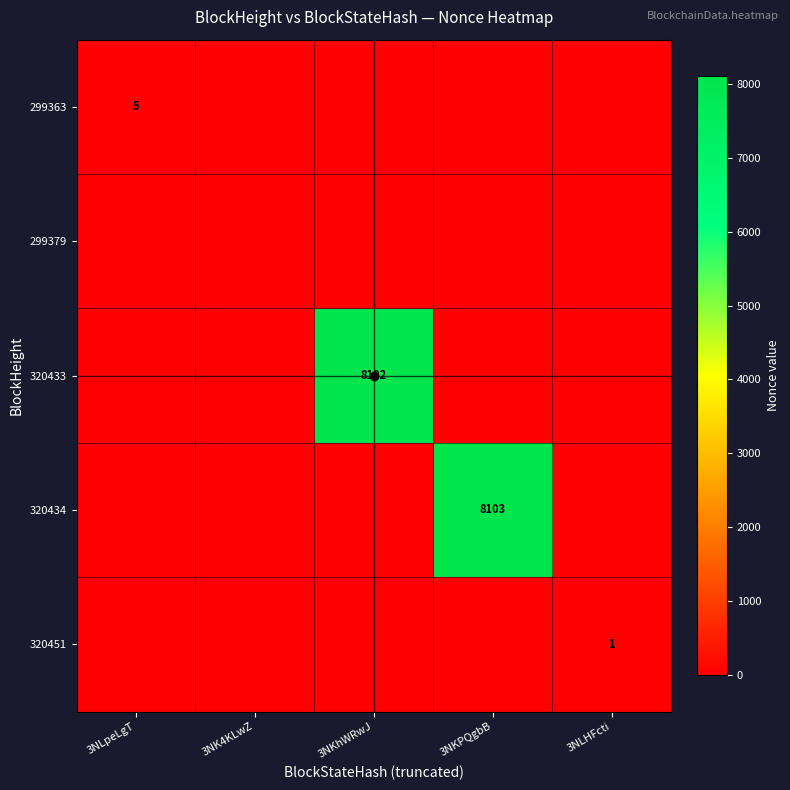

How many values in 320434 are above zero?

1